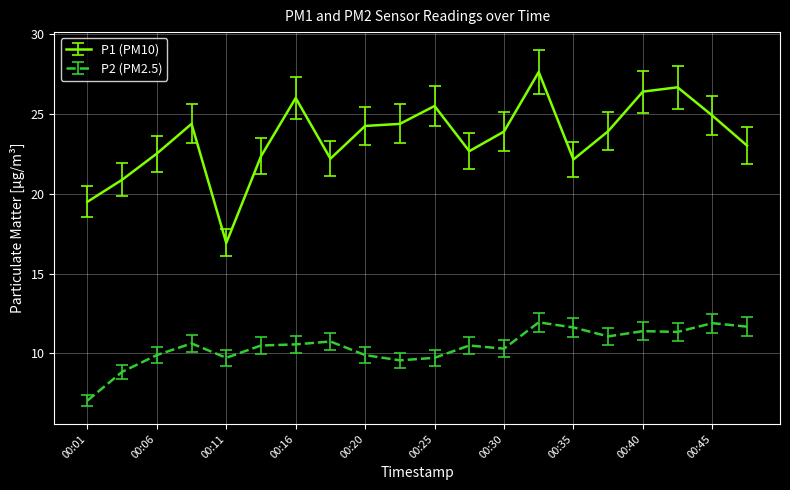

Rank the series by their maximum value, from lowest to highest.

P2 (PM2.5), P1 (PM10)